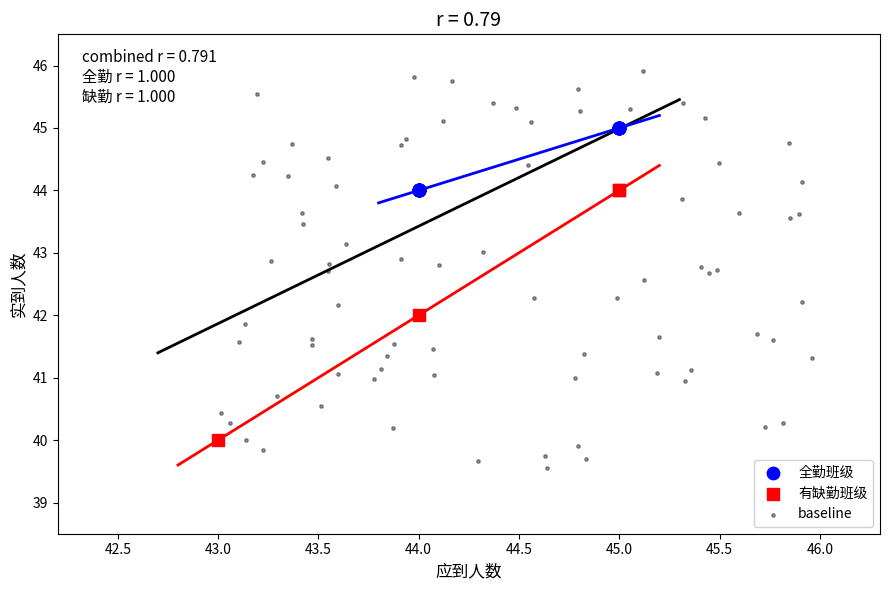

Which series reaches the minimum Y coordinate?

baseline